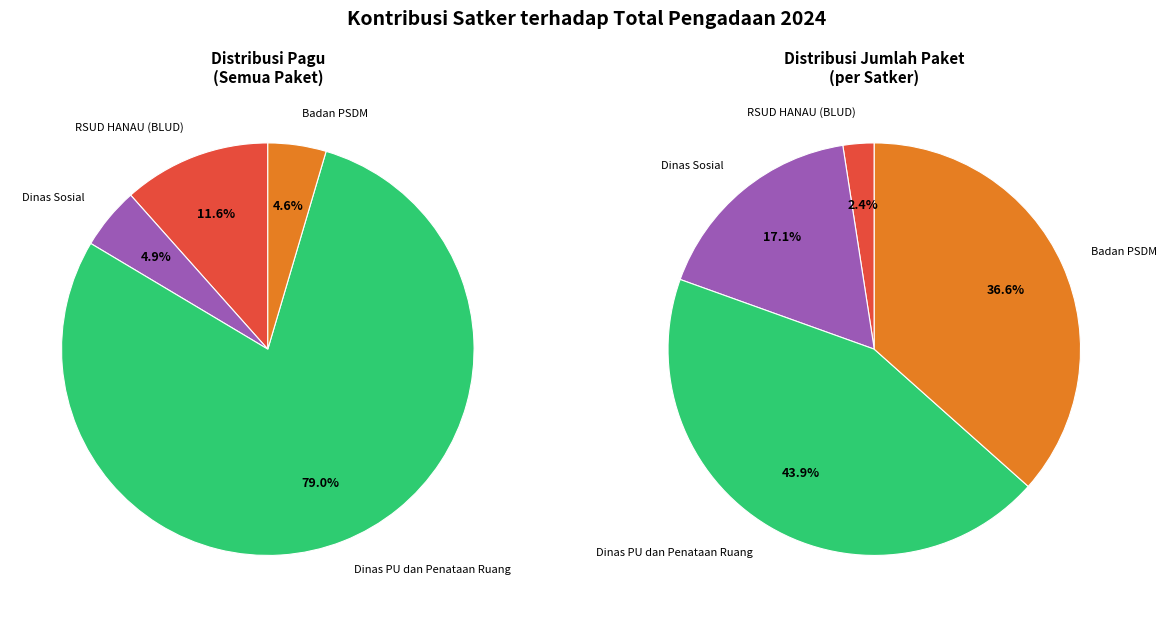

What percentage do Dinas Sosial and RSUD HANAU (BLUD) together represent?

16.5%